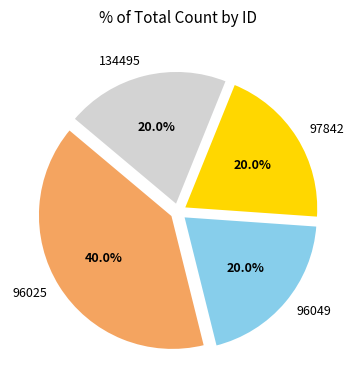

What percentage is NOT represented by 96025?

60.0%